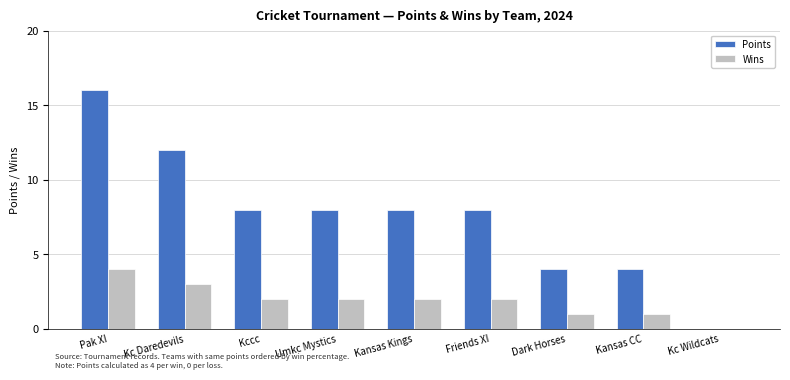

What is the sum of the Wins values at Friends XI and Umkc Mystics?

4